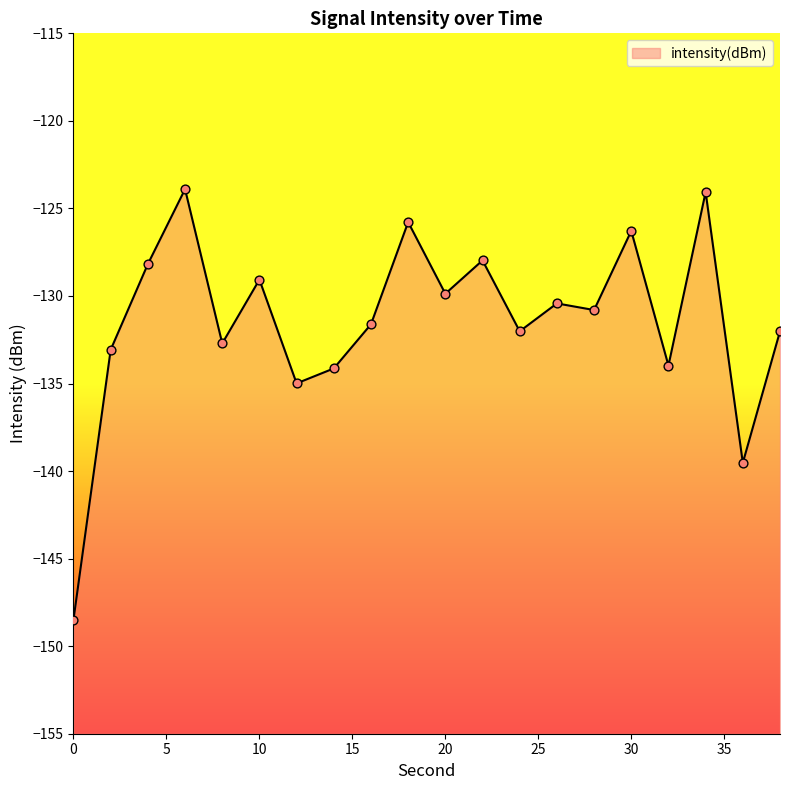

Between 32 and 18, which is larger?

18